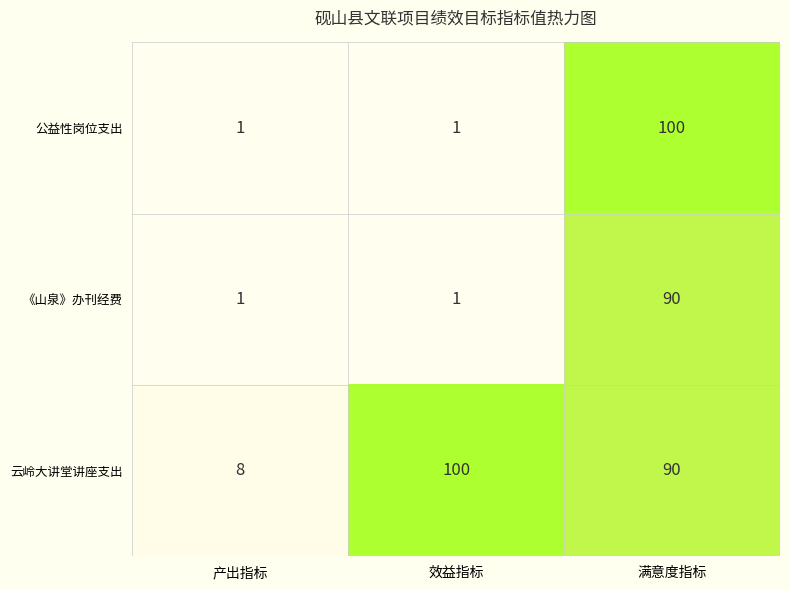

At which label is 云岭大讲堂讲座支出 closest to 54?

满意度指标